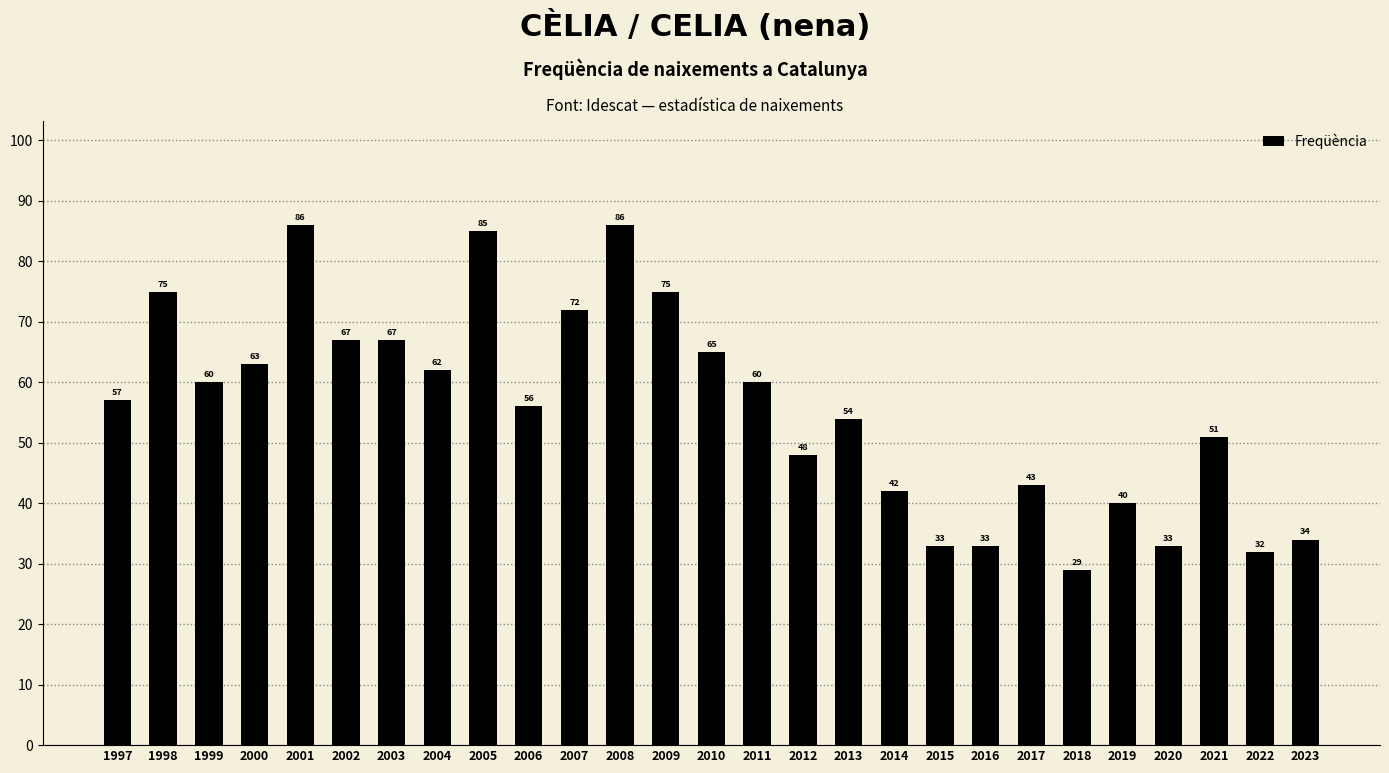

What is the average value?

56